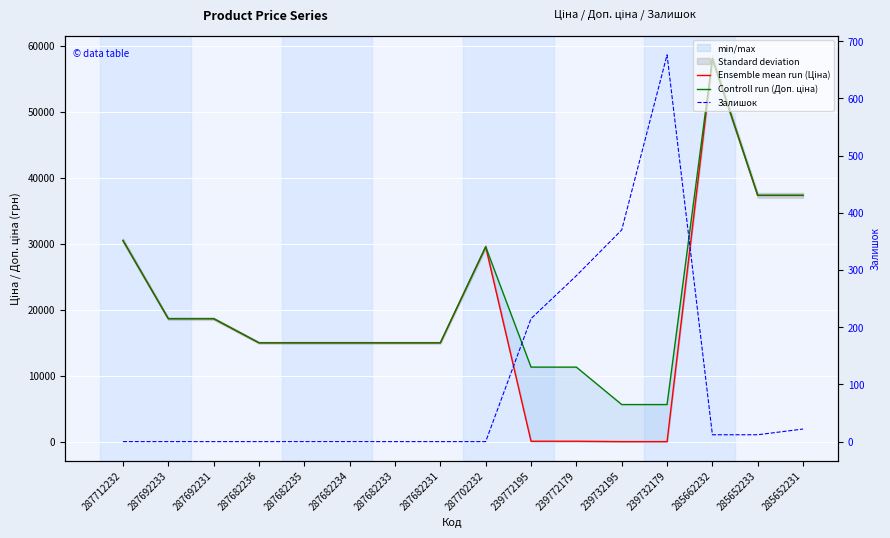

Reading right to left, what are all the values shown in this chart?

Ensemble mean run (Ціна): 285652231=37343.0	285652233=37343.0	285662232=58037.0	239732179=56.7	239732195=56.7	239772179=113.3	239772195=113.3	287702232=29548.9	287682231=15019.2	287682233=15019.2	287682234=15019.2	287682235=15019.2	287682236=15019.2	287692231=18671.5	287692233=18671.5	287712232=30512.3
Controll run (Доп. ціна): 285652231=37343.0	285652233=37343.0	285662232=58037.0	239732179=5667.0	239732195=5667.0	239772179=11334.0	239772195=11334.0	287702232=29548.9	287682231=15019.2	287682233=15019.2	287682234=15019.2	287682235=15019.2	287682236=15019.2	287692231=18671.5	287692233=18671.5	287712232=30512.3
Залишок: 285652231=22.0	285652233=12.0	285662232=12.0	239732179=676.0	239732195=370.0	239772179=290.0	239772195=215.0	287702232=0.0	287682231=0.0	287682233=0.0	287682234=0.0	287682235=0.0	287682236=0.0	287692231=0.0	287692233=0.0	287712232=0.0